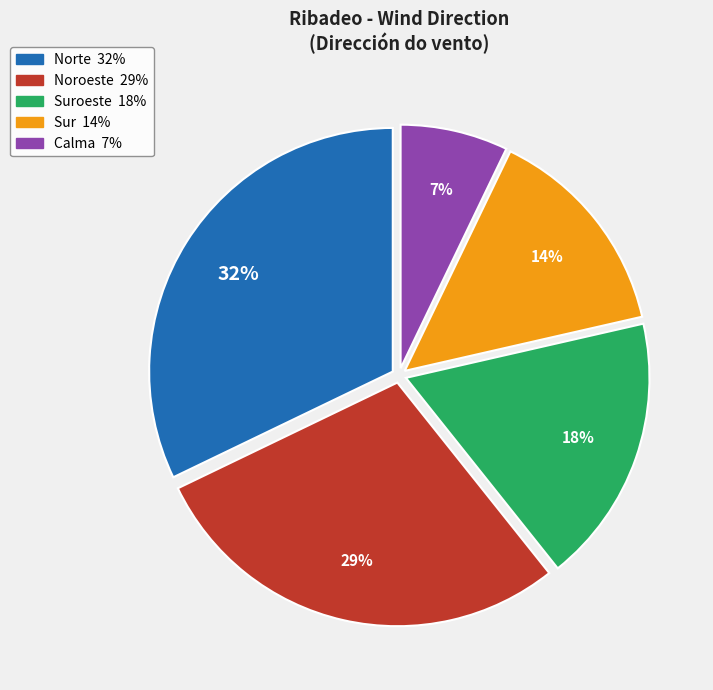

How many slices are in this pie chart?

5